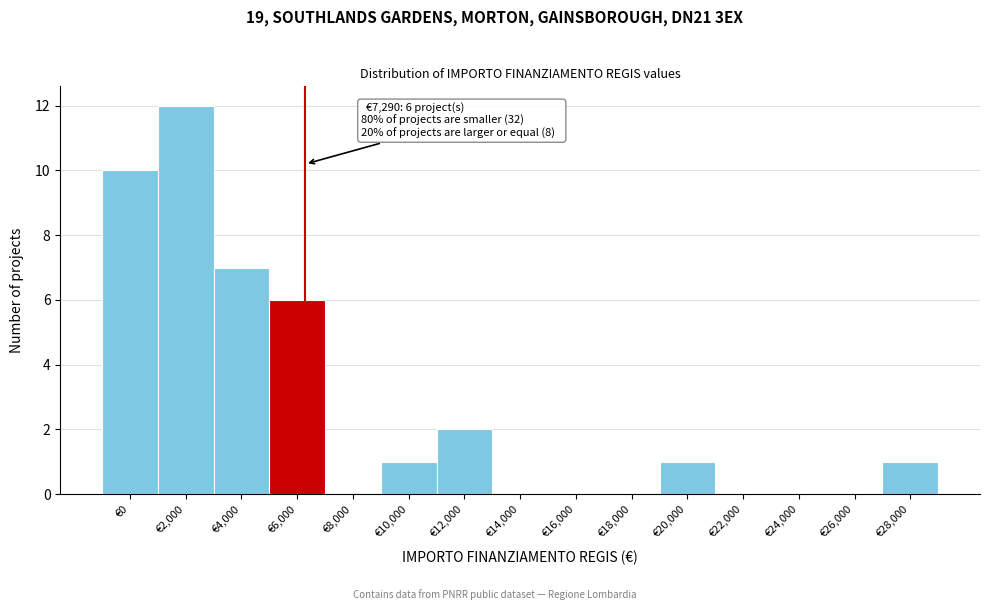

Reading right to left, transcribe all the data shown in this chart.

€28,000=1	€26,000=0	€24,000=0	€22,000=0	€20,000=1	€18,000=0	€16,000=0	€14,000=0	€12,000=2	€10,000=1	€8,000=0	€6,000=6	€4,000=7	€2,000=12	€0=10